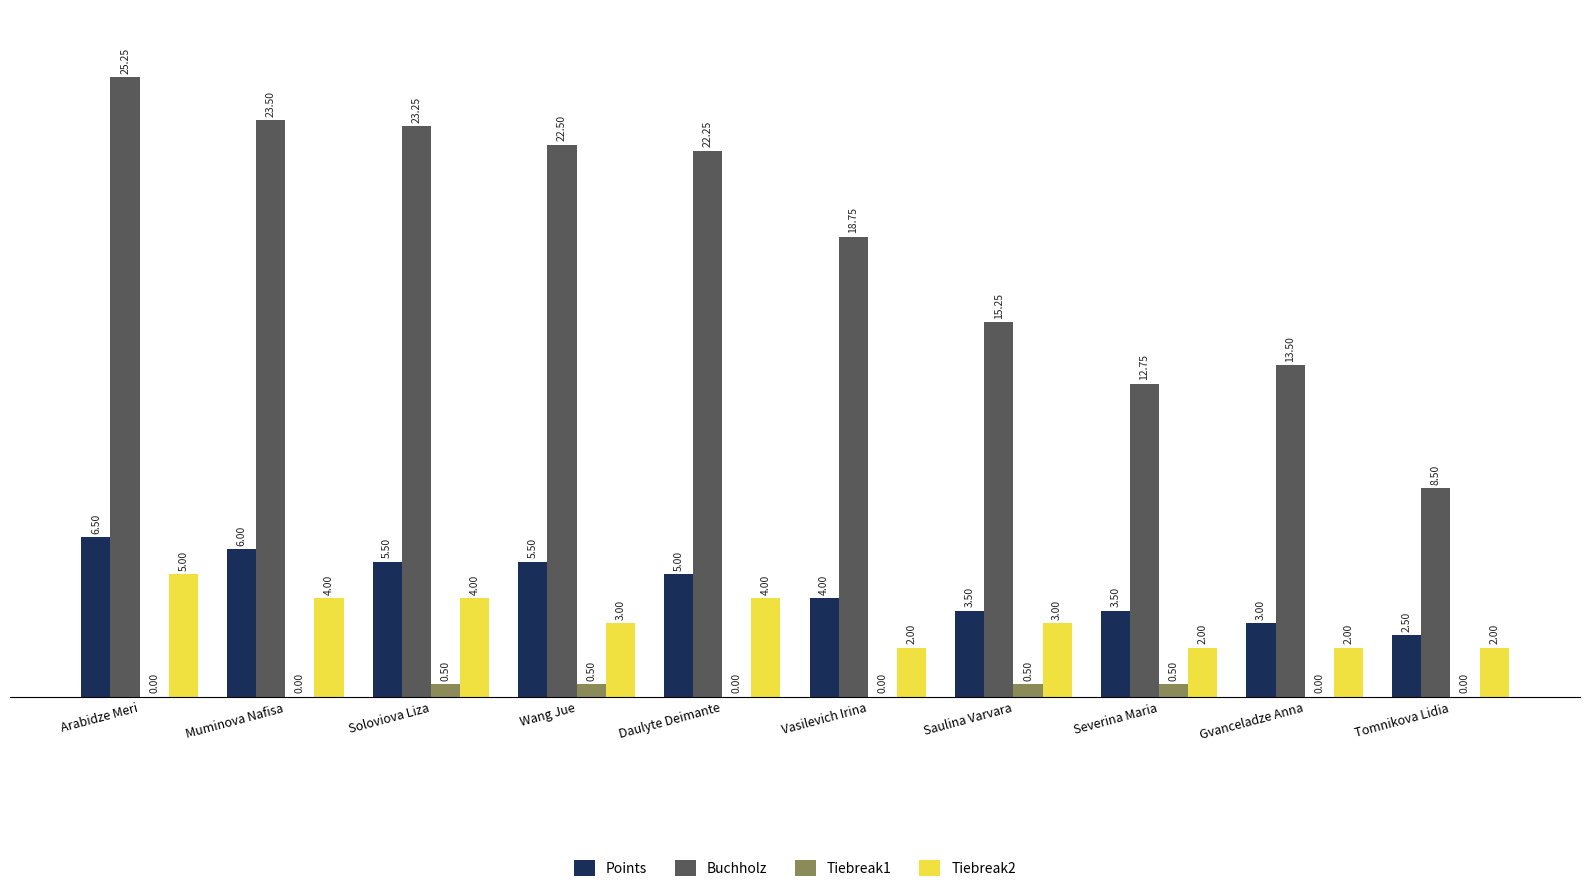

What is the sum of all Tiebreak2 values?

31.0